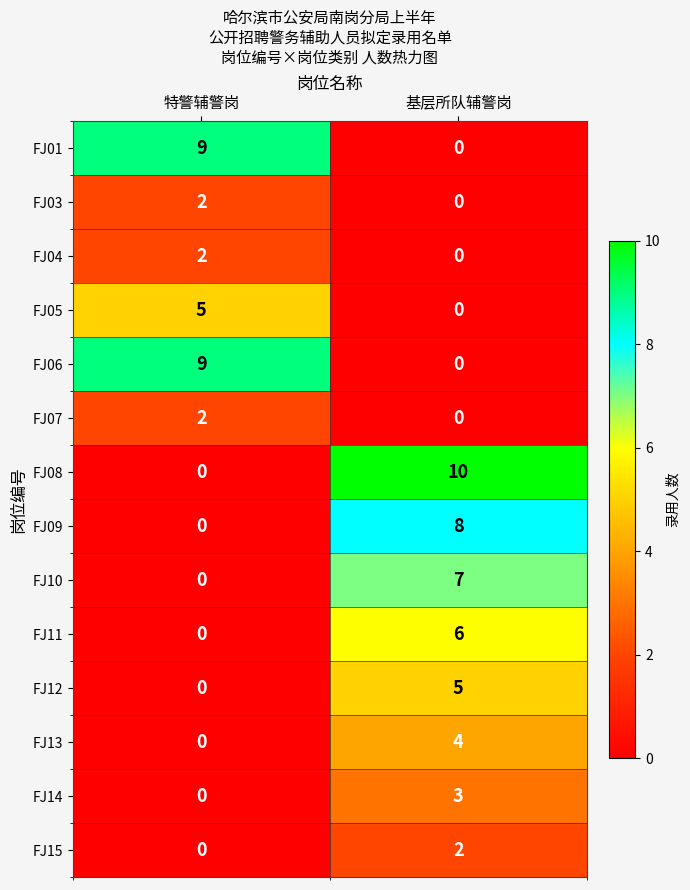

What is the sum of the FJ01 values at 特警辅警岗 and 基层所队辅警岗?

9